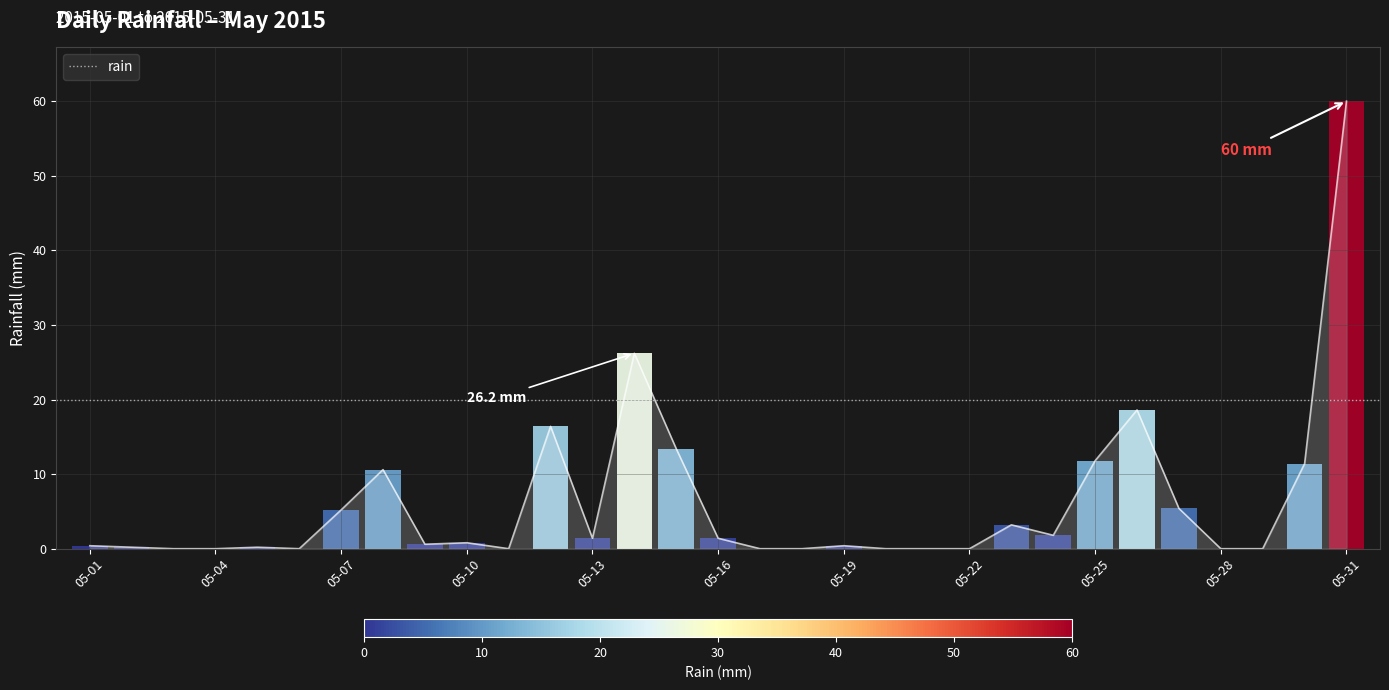

Between 05-06 and 05-08, which is larger?

05-08